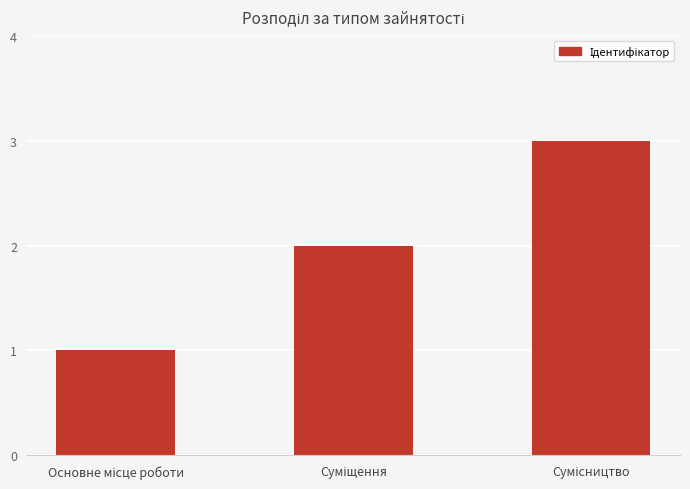

What is the maximum value shown in the chart?

3